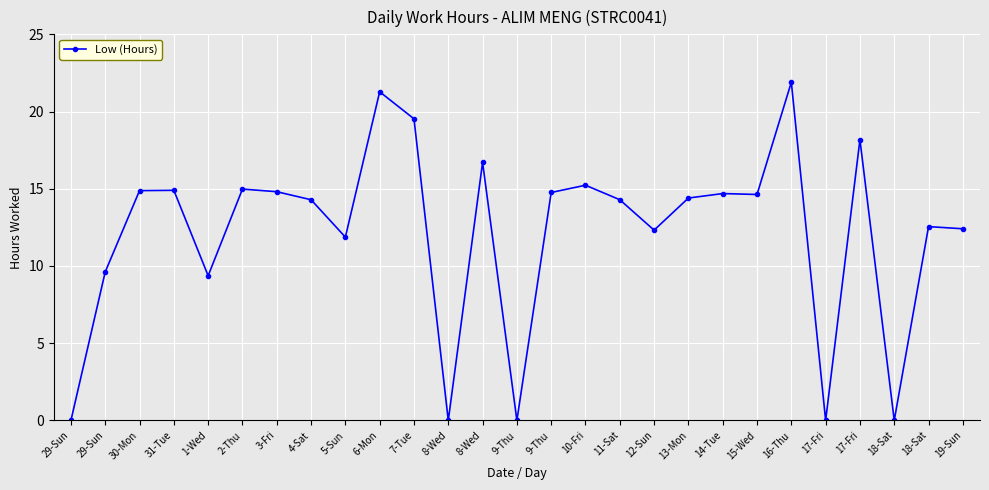

Is this an area chart (filled region under the line)?

No